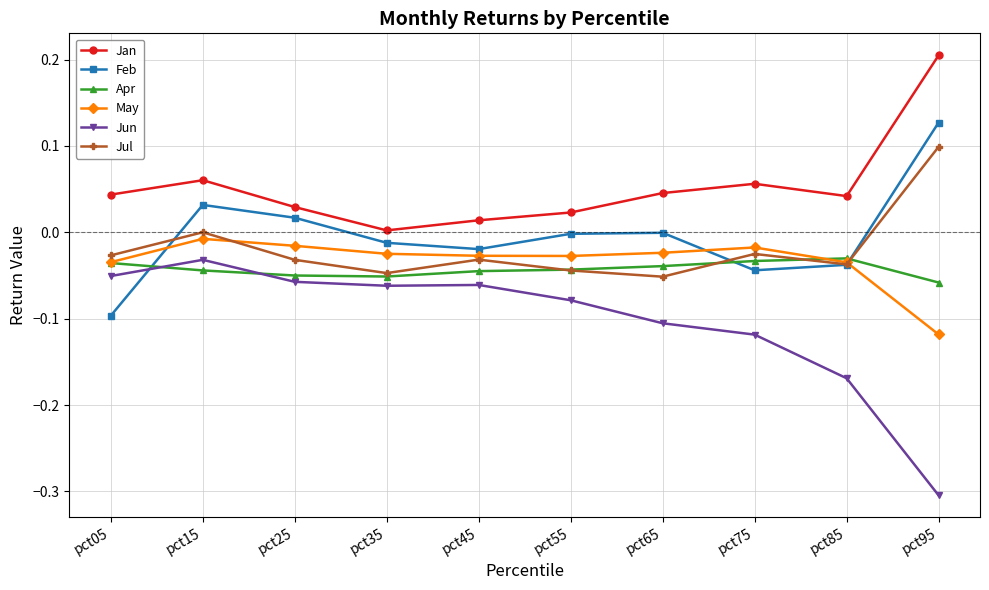

The Feb series shows 0.0 at pct15. True or false?

True